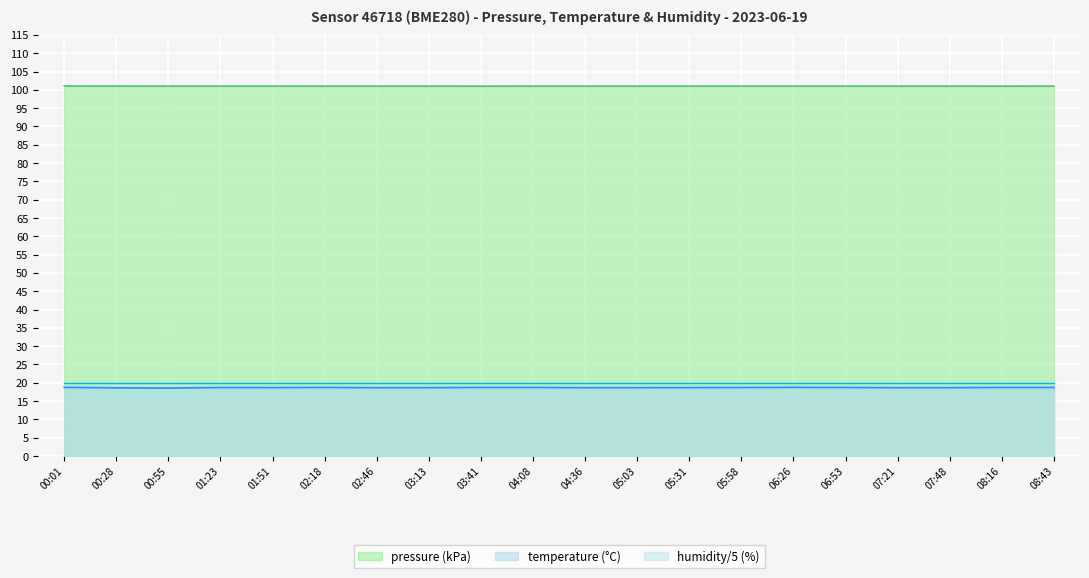

What is the sum of all pressure values?

2020.8